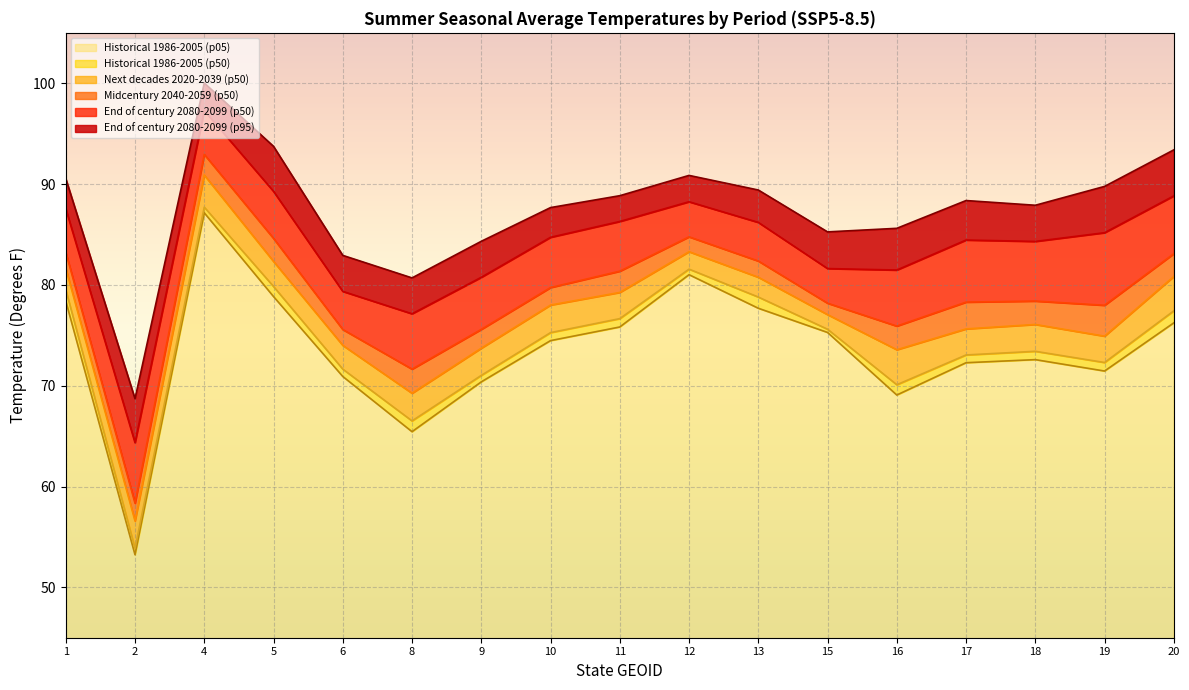

What is the approximate value of End of century 2080-2099 (p95) at 12?

90.9